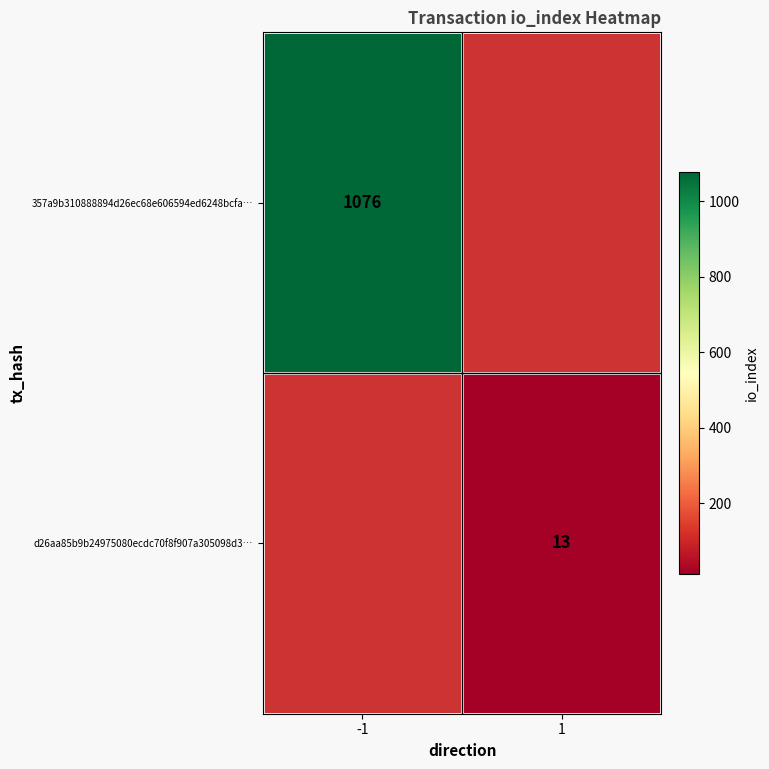

Is the value of d26aa85b9b24975080ecdc70f8f907a305098d3… at 1 greater than the value of 357a9b310888894d26ec68e606594ed6248bcfa… at -1?

No